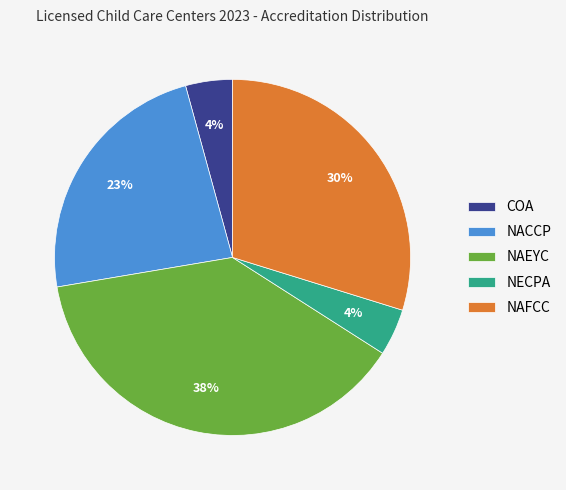

Do NECPA and COA together represent more than half of the pie?

No